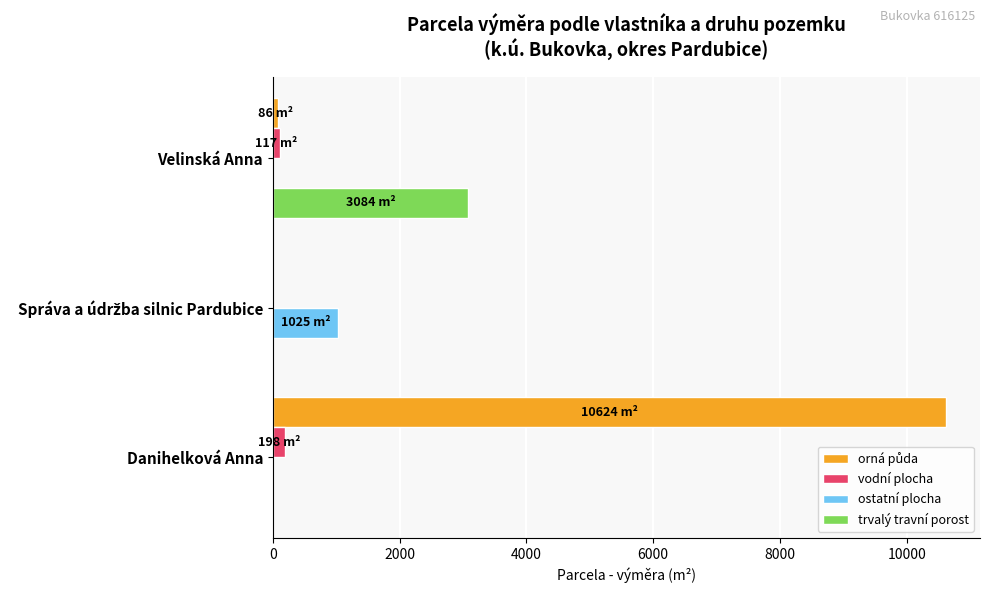

How many values in vodní plocha are above zero?

2